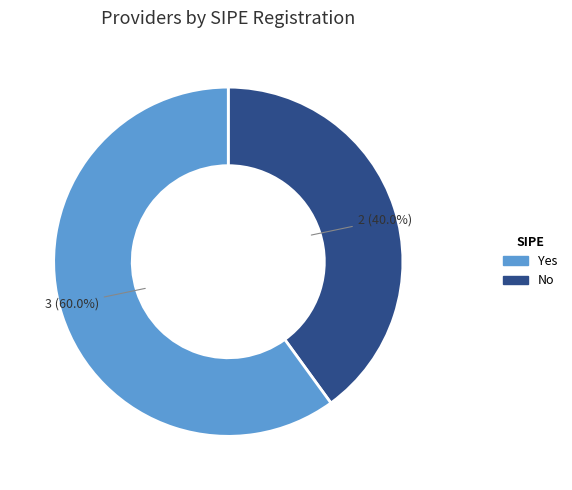

Does any single category account for the majority?

Yes